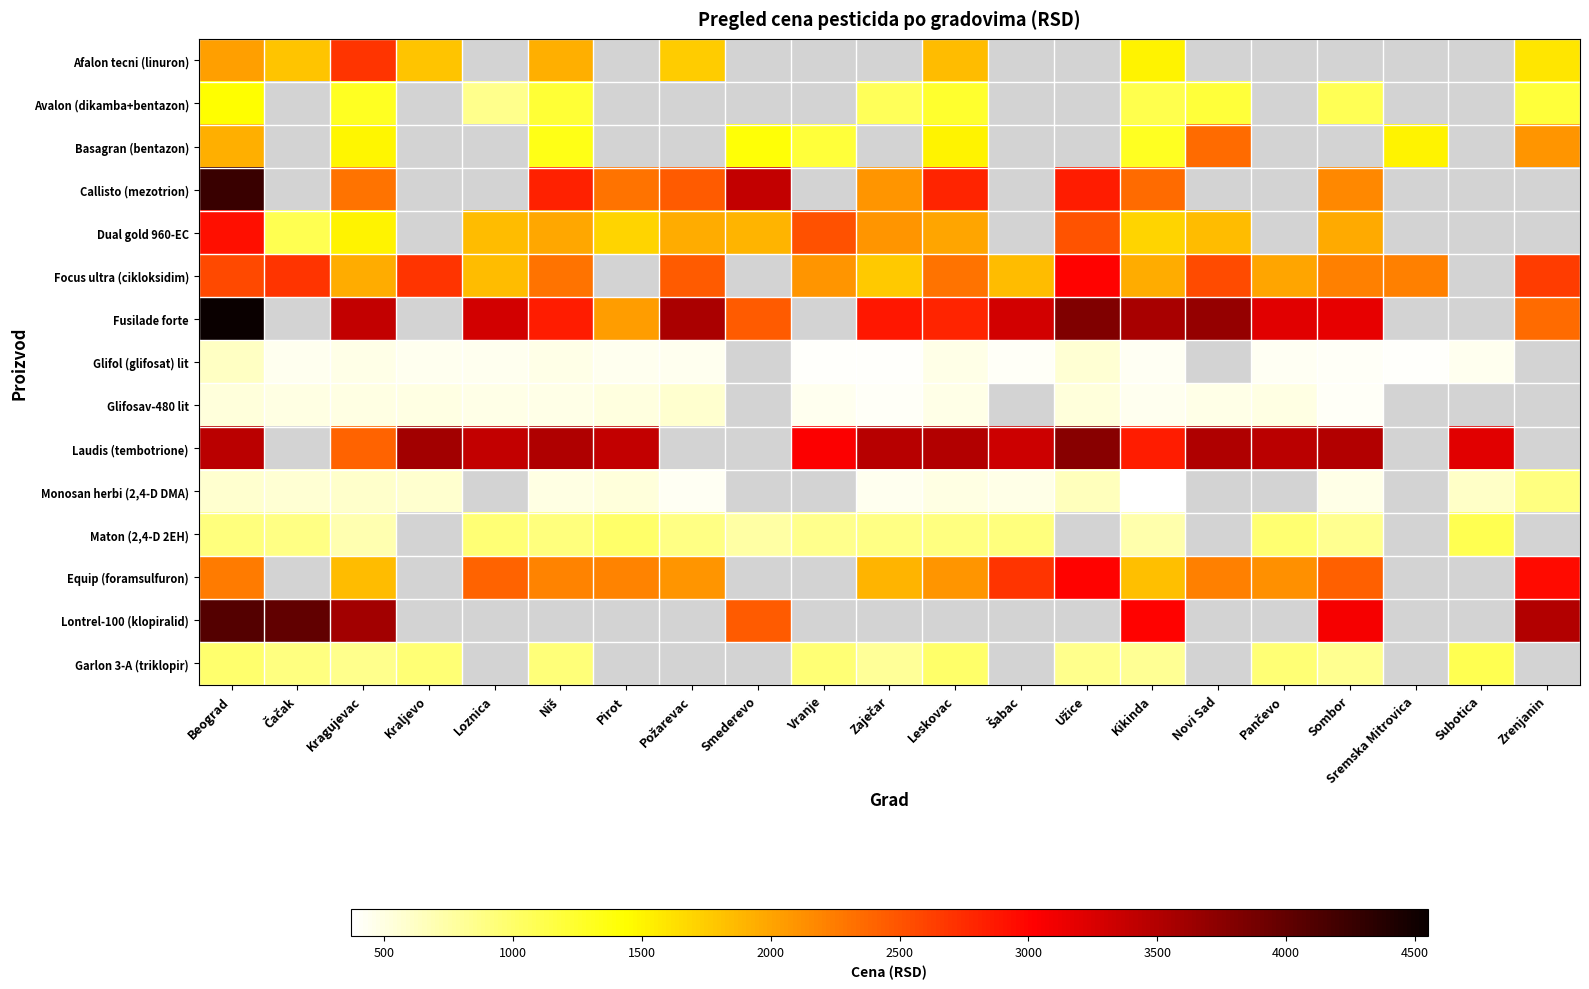

At which label is Laudis (tembotrione) closest to 3075?

Vranje